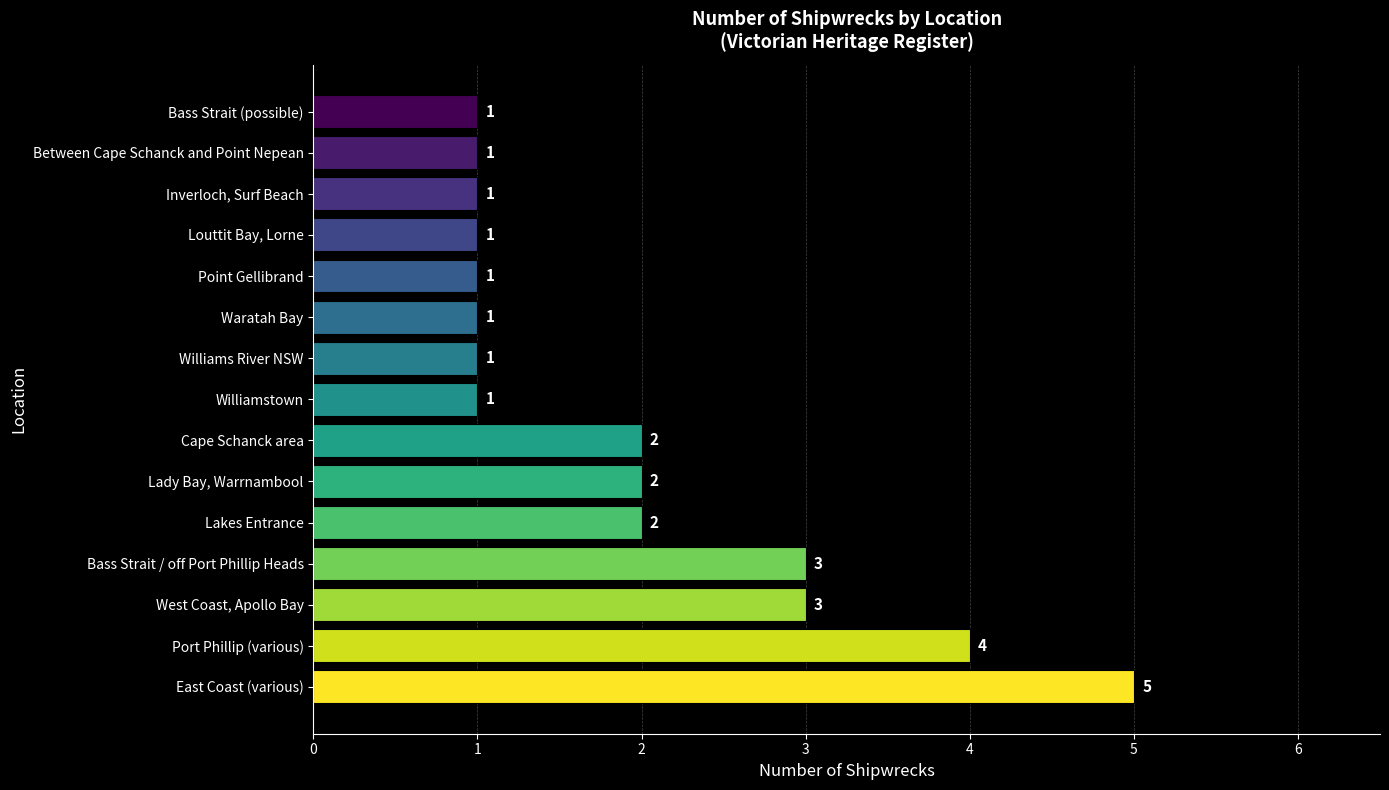

Approximately how many times larger is the value at Williams River NSW compared to Inverloch, Surf Beach?

1.0